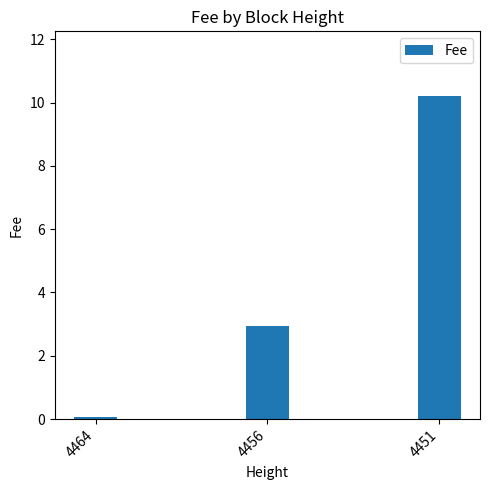

Reading left to right, list all the values displayed in this chart.

4464=0.1	4456=2.9	4451=10.2